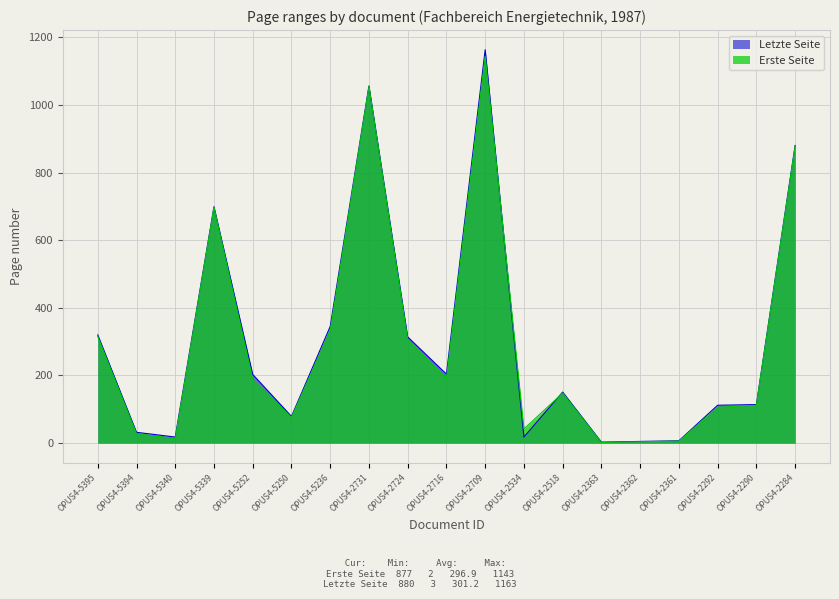

What is the difference between the maximum and minimum values in the Letzte Seite series?

1160